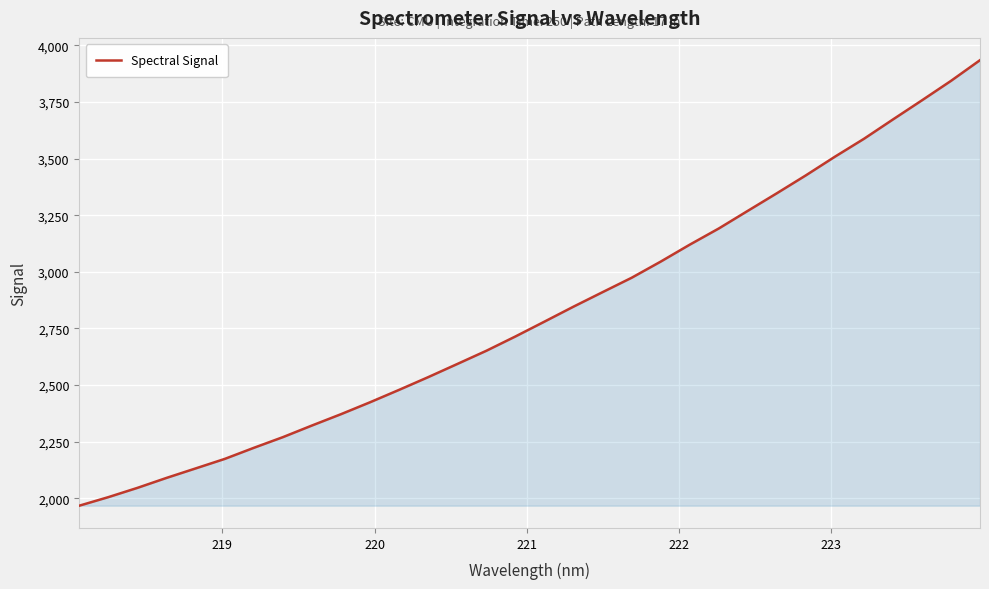

Reading left to right, list all the values displayed in this chart.

1967.7	2005.5	2046.4	2090.4	2132.2	2174.2	2223.1	2270.3	2321.7	2371.7	2424.3	2479.2	2535.3	2593.3	2651.6	2714.8	2780.3	2846.4	2910.4	2973.9	3045.2	3120.0	3191.4	3269.3	3346.9	3426.0	3508.3	3587.3	3672.8	3757.3	3843.2	3934.6